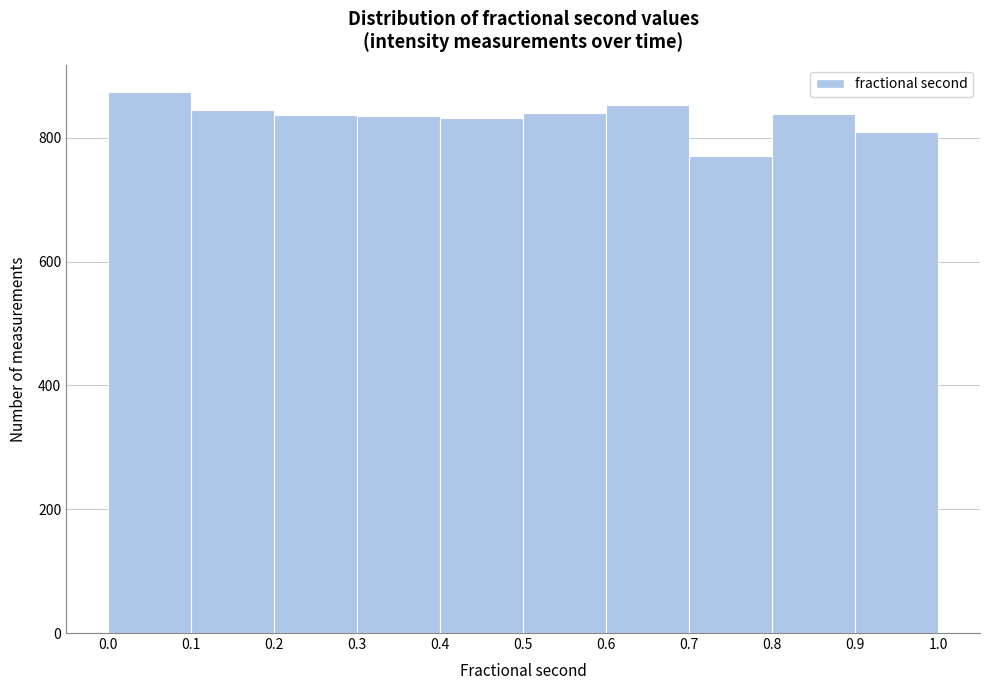

Reading left to right, transcribe this chart: for each bar, give the range it covers on the x-axis and its height. The values are not printed on the chart, so give them approximately, as read against the axis.

0.0 to 0.1: 880
0.1 to 0.2: 840
0.2 to 0.3: 840
0.3 to 0.4: 840
0.4 to 0.5: 840
0.5 to 0.6: 840
0.6 to 0.7: 860
0.7 to 0.8: 780
0.8 to 0.9: 840
0.9 to 1.0: 800